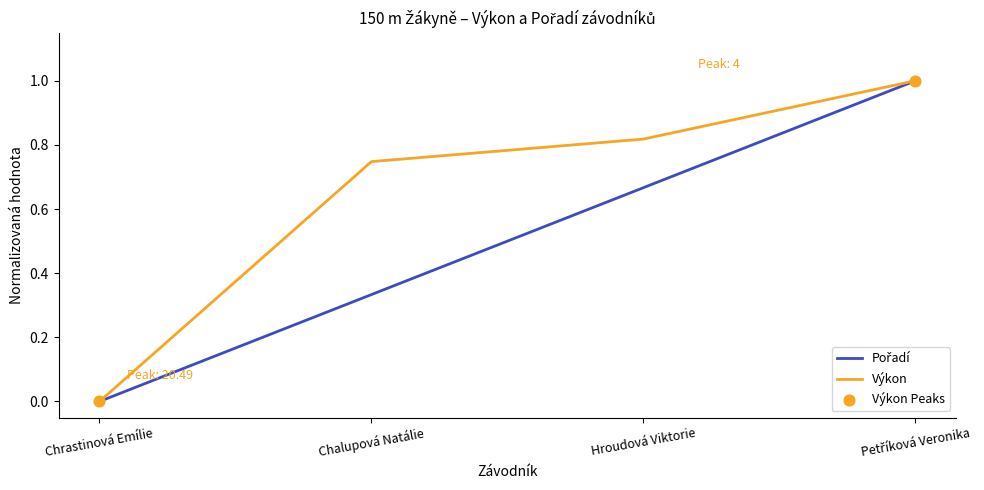

What is the spread (max minus min) of values at Chalupová Natálie?

0.4